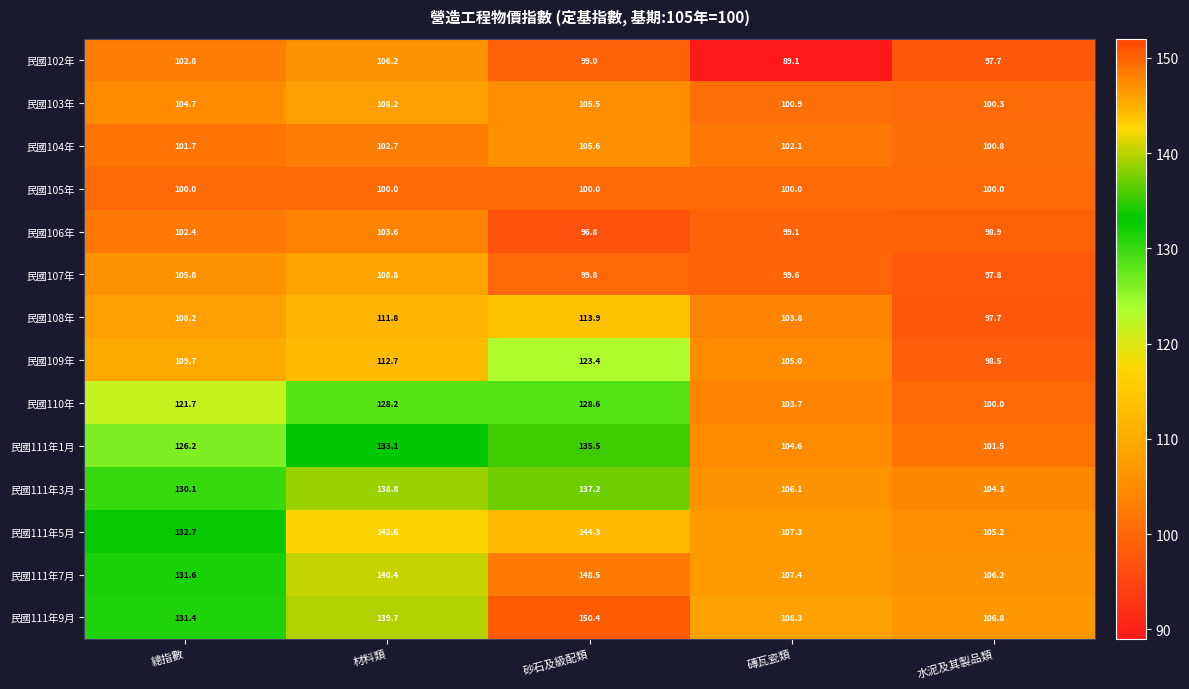

What is the difference between the 民國111年5月 values at 材料類 and 水泥及其製品類?

37.4